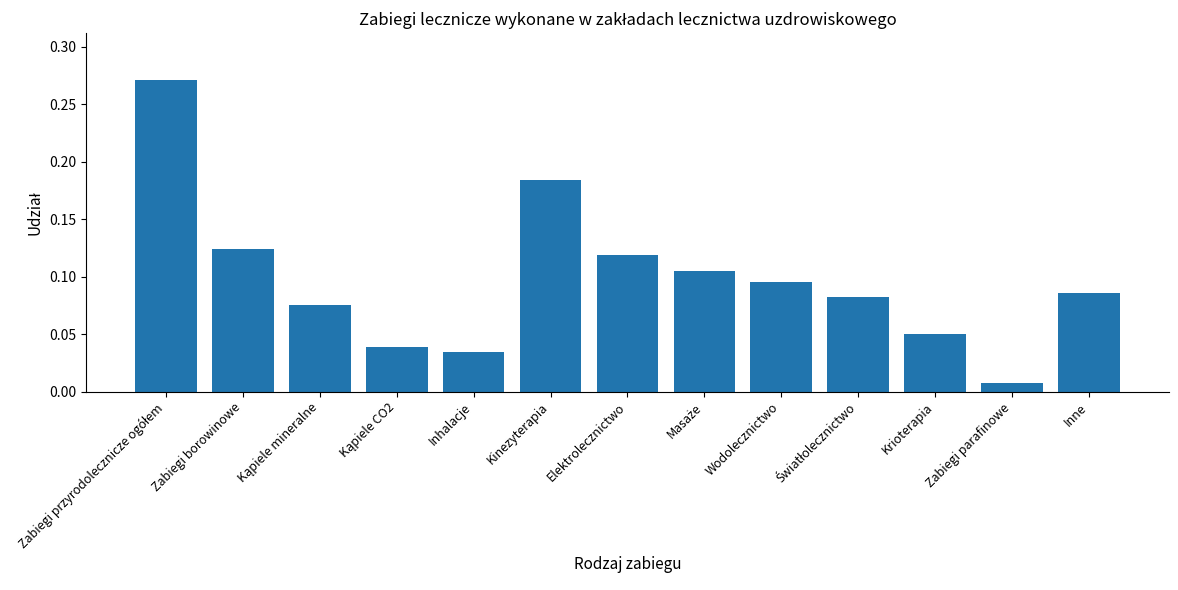

At which category does the chart reach its minimum across all series?

Zabiegi parafinowe